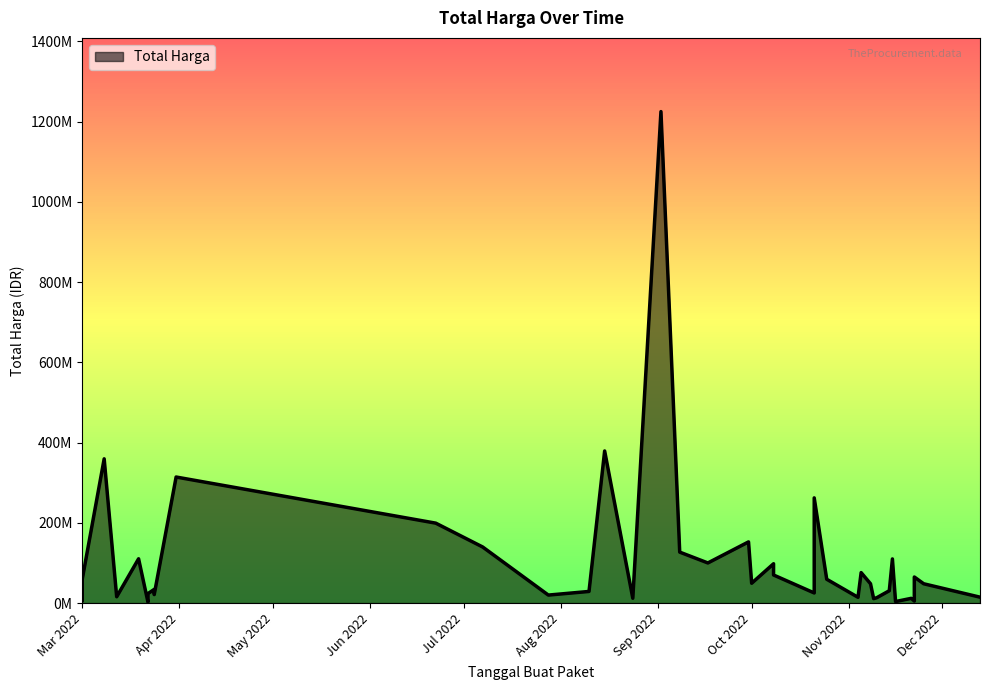

True or false: the data has more than 1 interior local peaks.

True